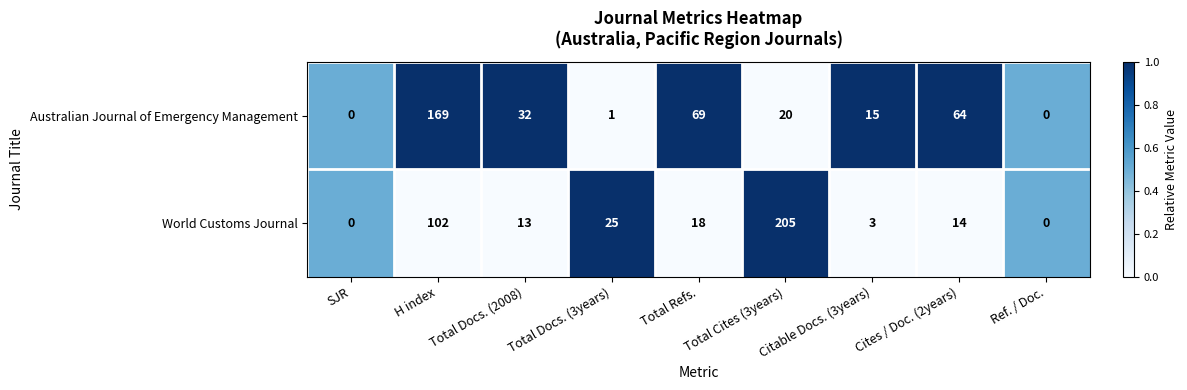

What is the spread (max minus min) of values at Cites / Doc. (2years)?

50